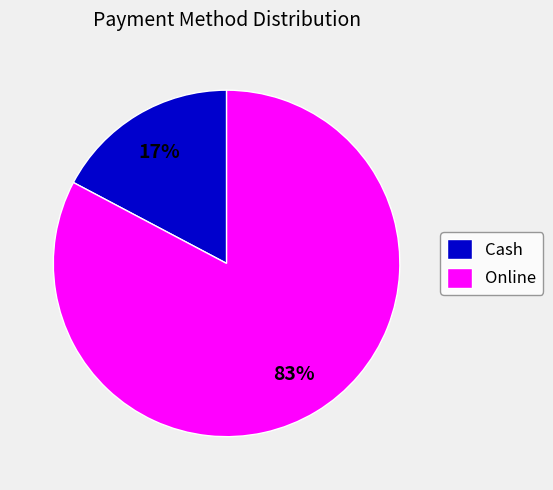

To the nearest percent, what is the average slice percentage?

50%